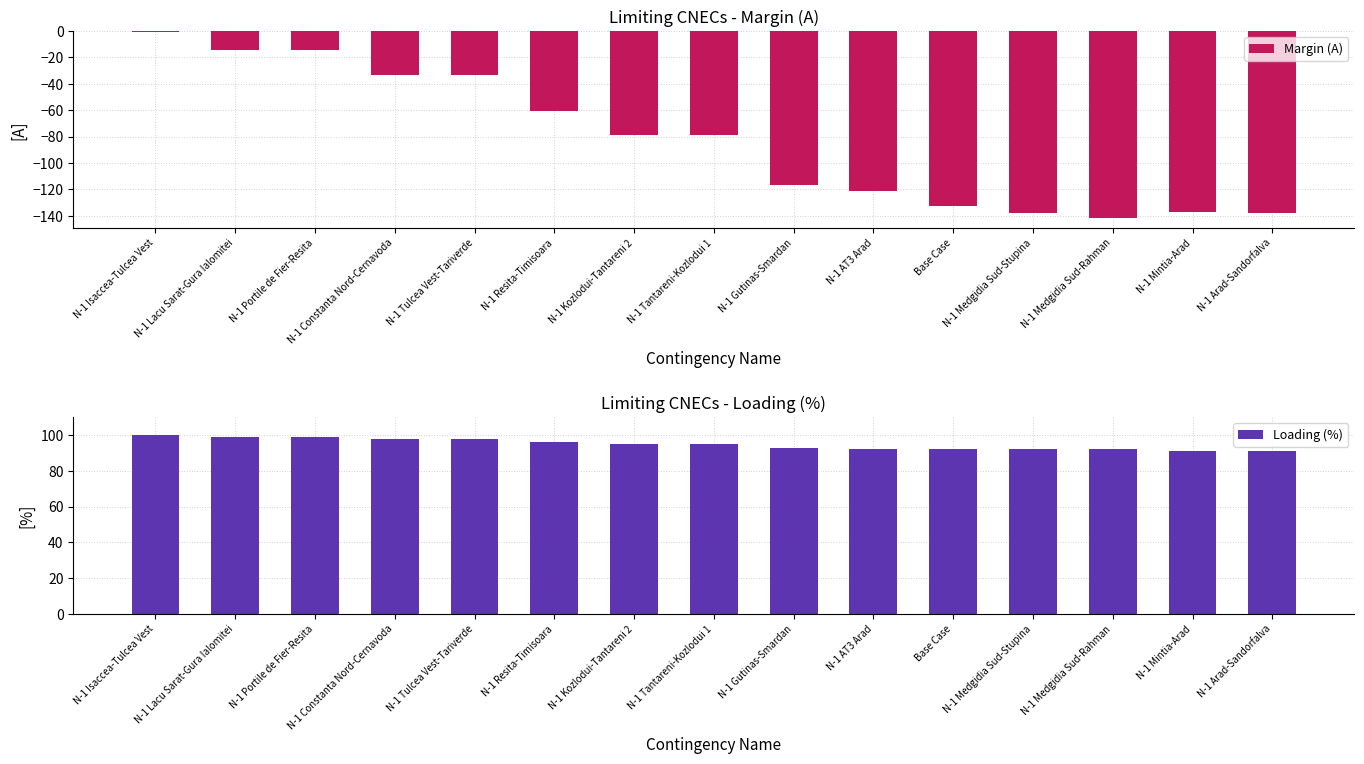

Reading left to right, what are all the values shown in this chart?

Margin (A): -1	-14	-14	-33	-33	-61	-79	-79	-117	-121	-133	-138	-142	-137	-138
Loading (%): 100	99	99	98	98	96	95	95	93	92	92	92	92	91	91